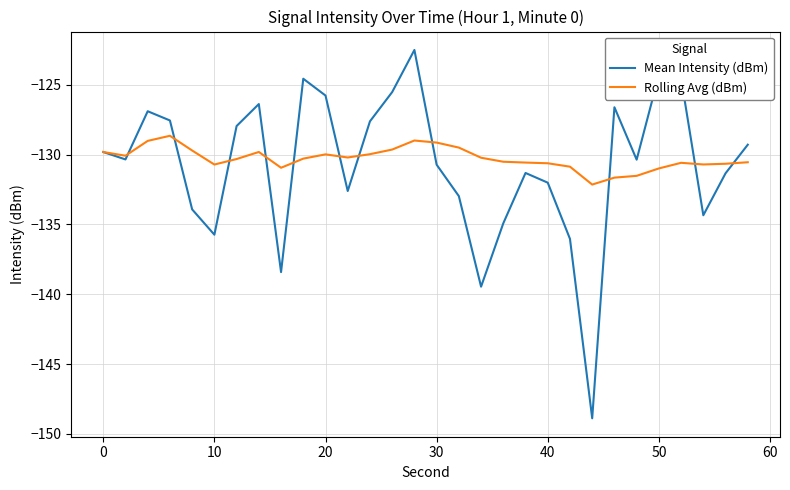

Which series has the widest spread of values?

Mean Intensity (dBm)